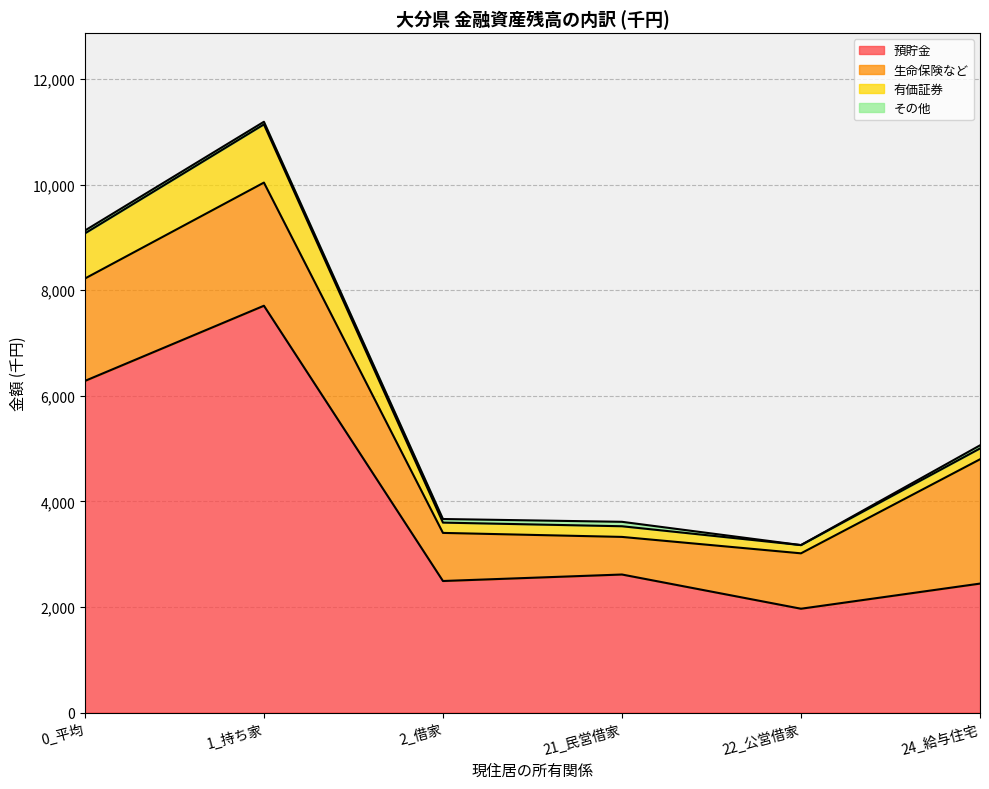

True or false: 有価証券 has a value of 4915 at 21_民営借家.

False